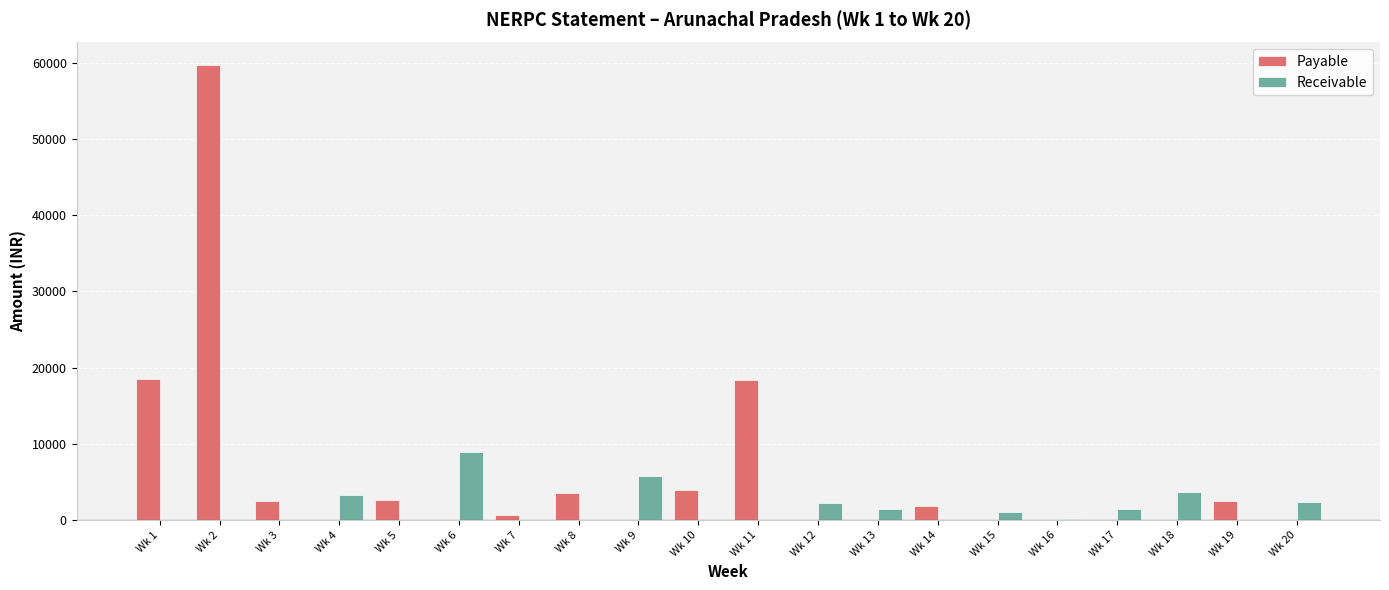

Which series has the largest total across all categories?

Payable